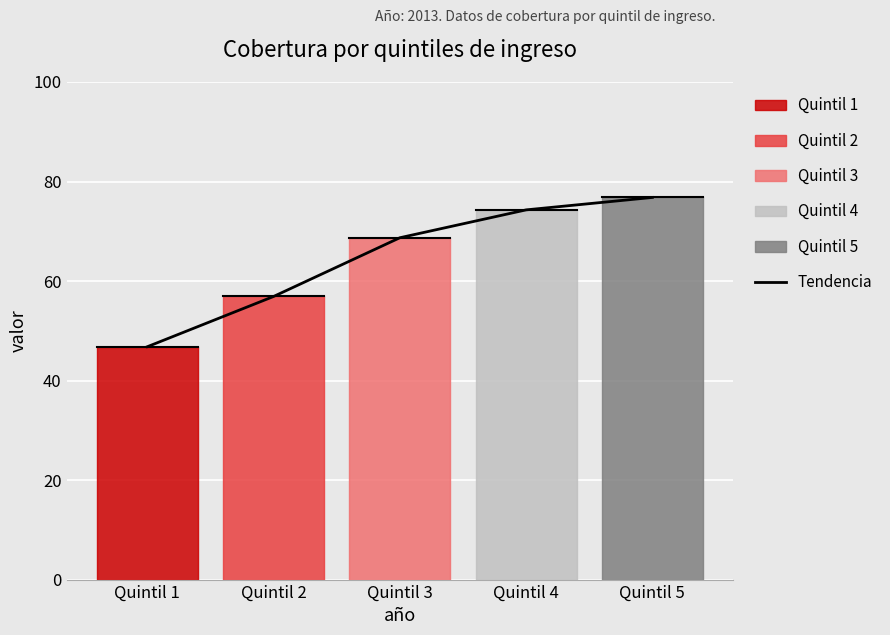

Which category has the lowest value across all series?

Quintil 1